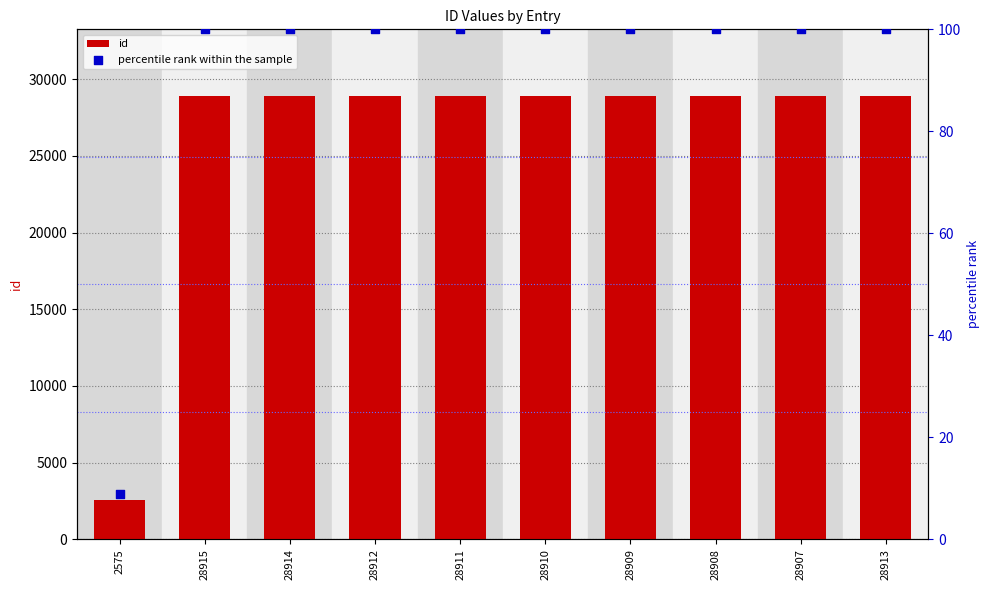

What is the total value across all series at 28913?

29013.0